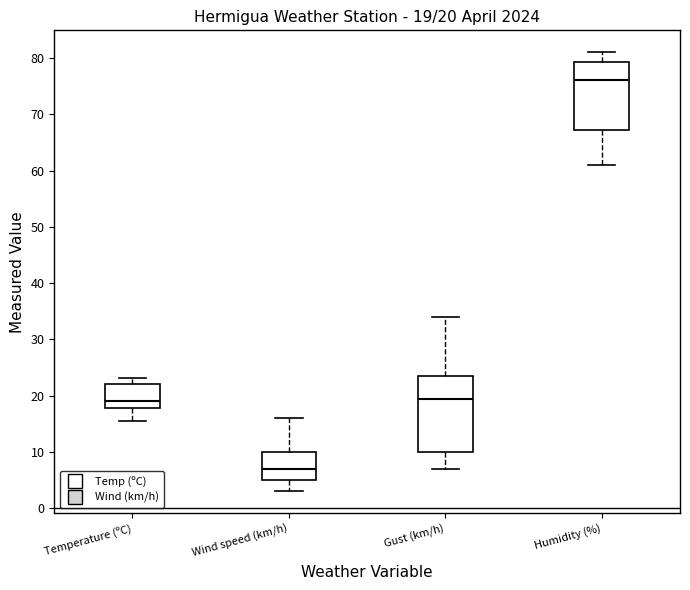

Which box is the tallest, from its lower edge to its upper edge?

Gust (km/h)